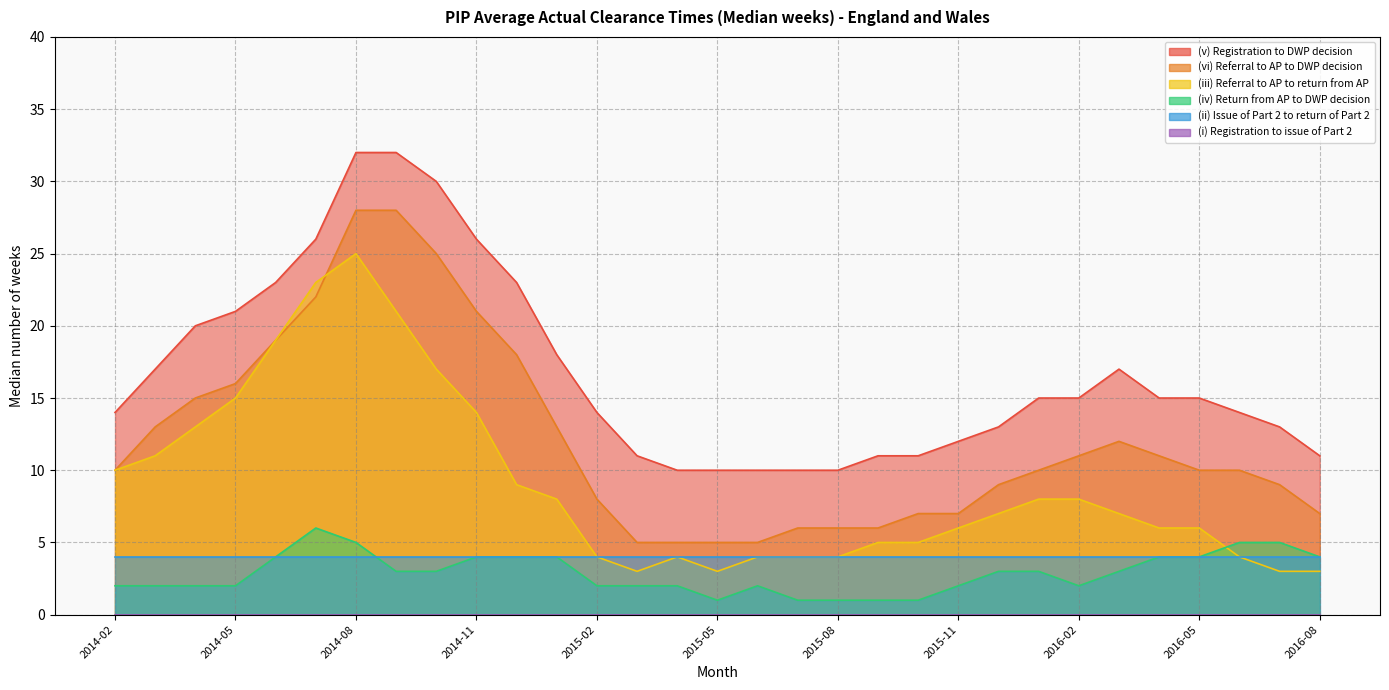

How many data points in (v) Registration to DWP decision are above 15?

12